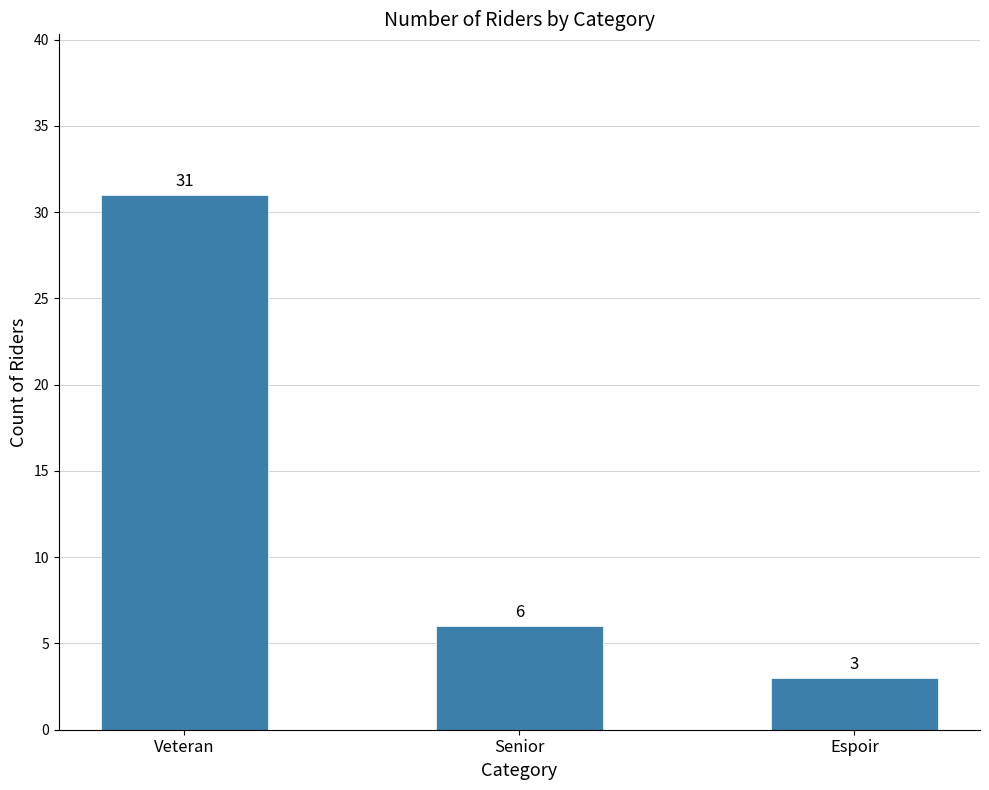

Which has a higher value, Espoir or Veteran?

Veteran